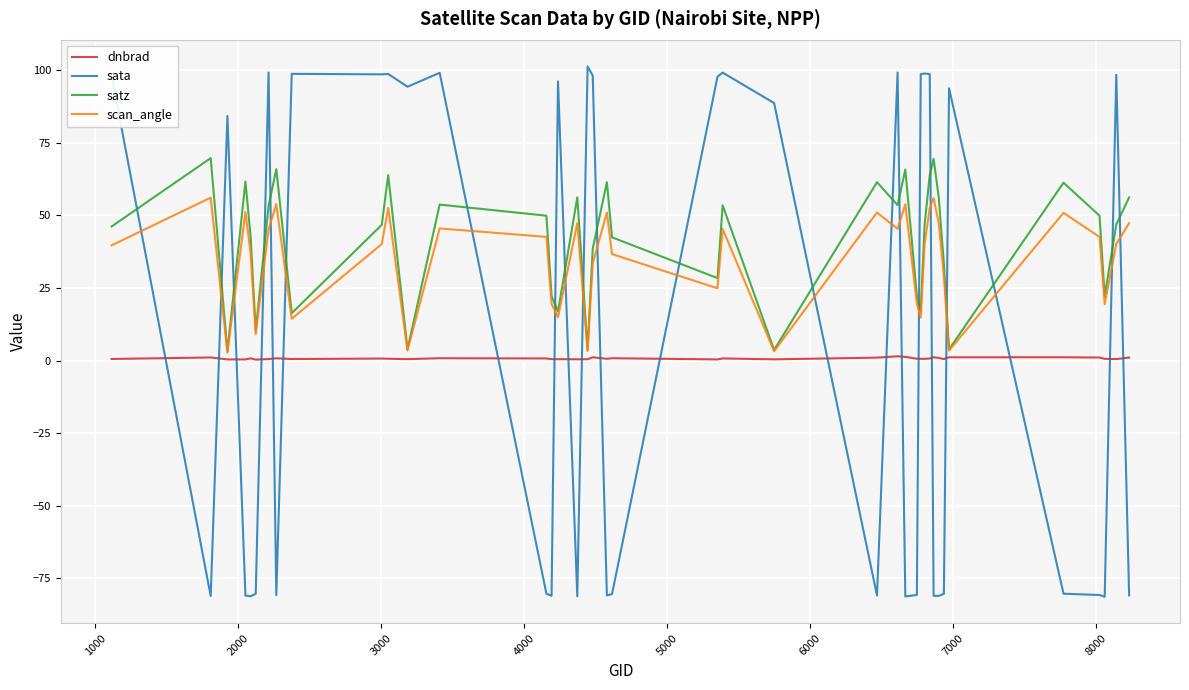

What is the maximum value shown in the chart?

101.4